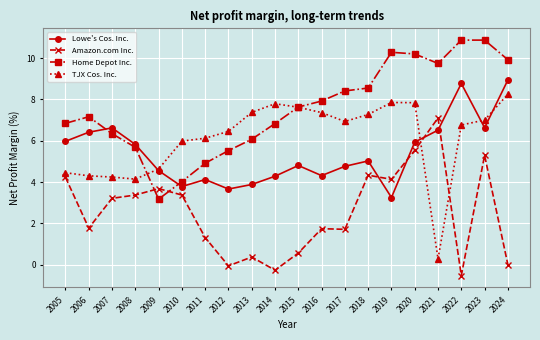

Which series has the largest total across all categories?

Home Depot Inc.